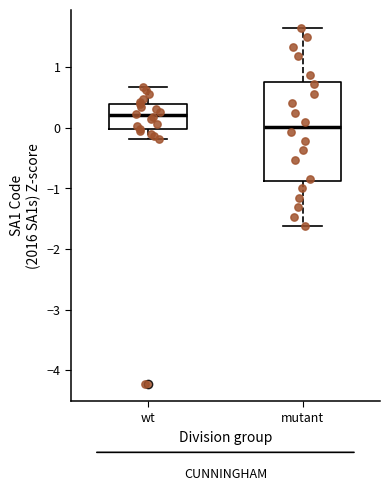

Which box has the lowest median line?

mutant